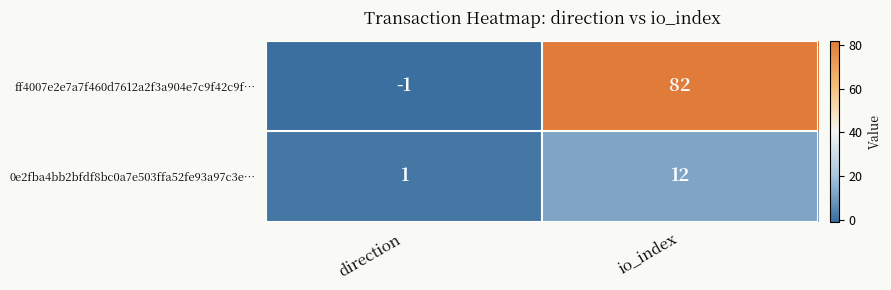

What is the difference between the 0e2fba4bb2bfdf8bc0a7e503ffa52fe93a97c3e… values at direction and io_index?

11